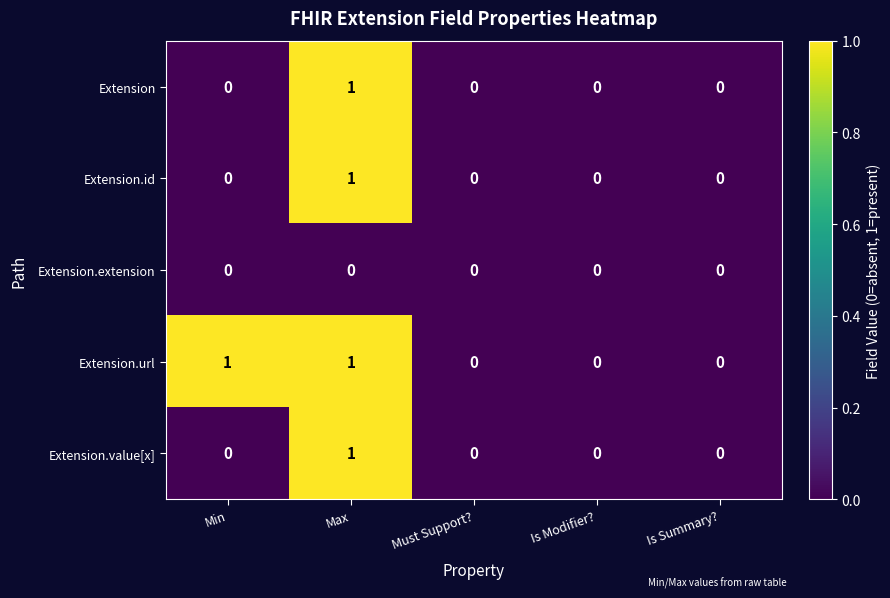

Reading right to left, list all the values displayed in this chart.

Extension: 0	0	0	1	0
Extension.id: 0	0	0	1	0
Extension.extension: 0	0	0	0	0
Extension.url: 0	0	0	1	1
Extension.value[x]: 0	0	0	1	0